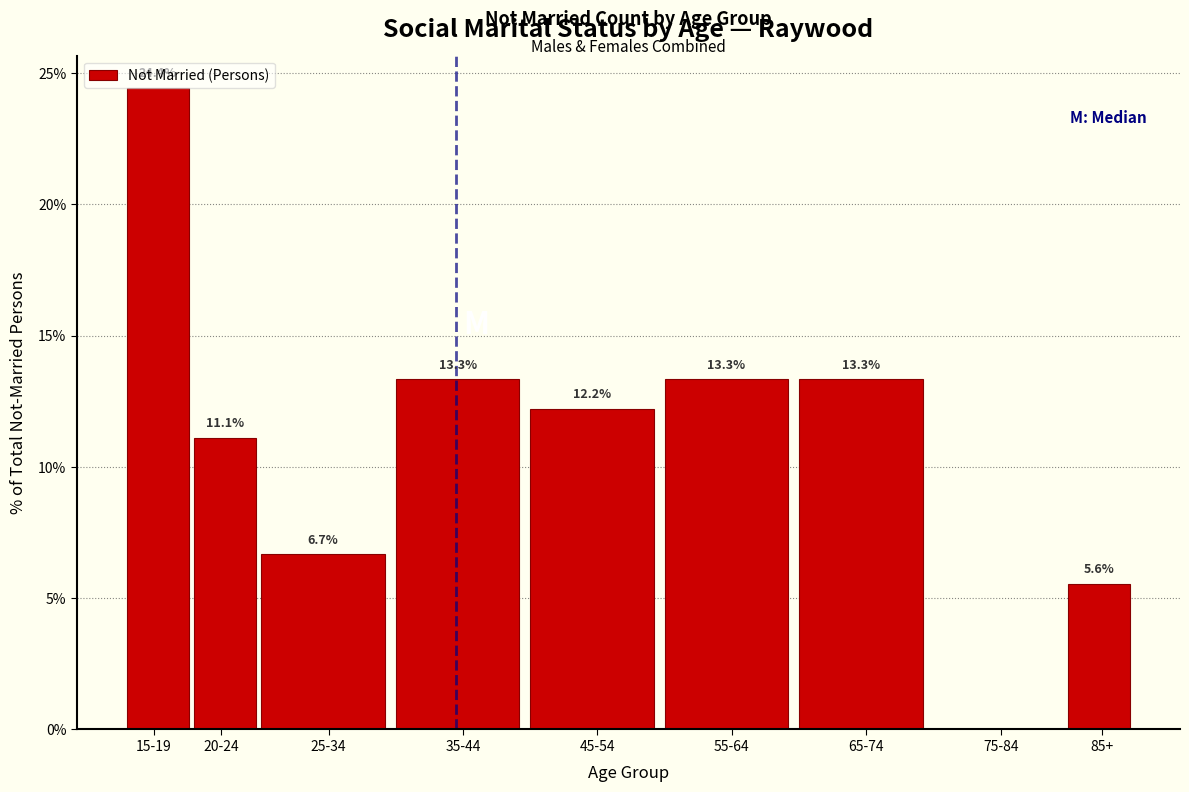

At which label is the value closest to 12?

45-54